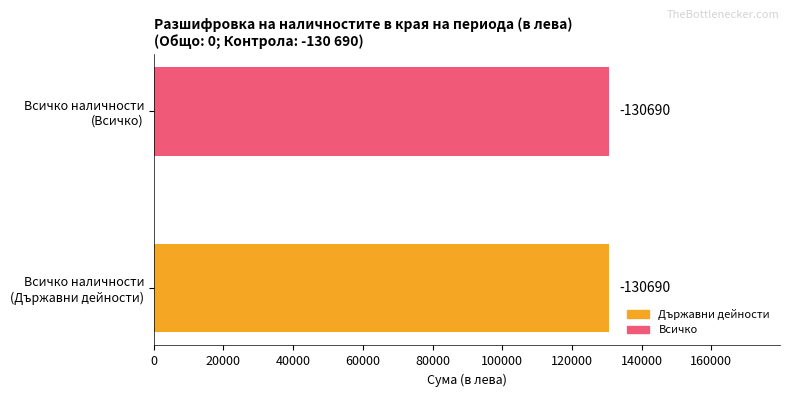

The value of Държавни дейности at 999 Всичко наличности is -235059. True or false?

False